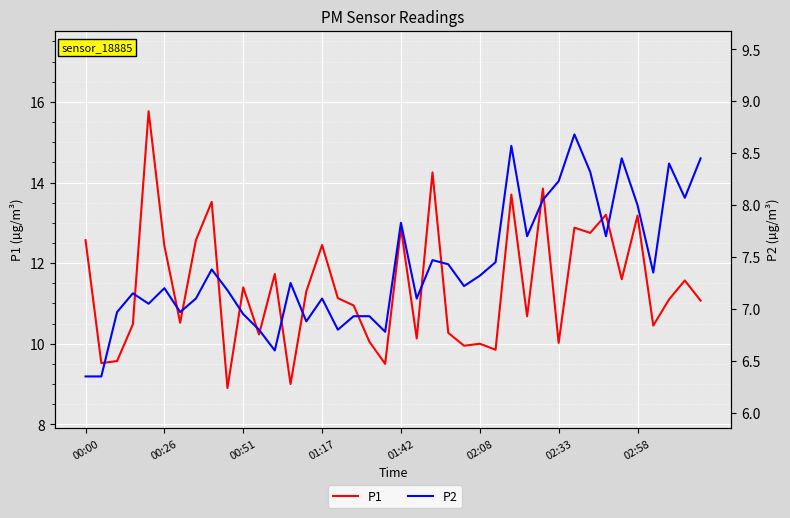

What is the difference between the maximum and minimum values in the P2 series?

2.3